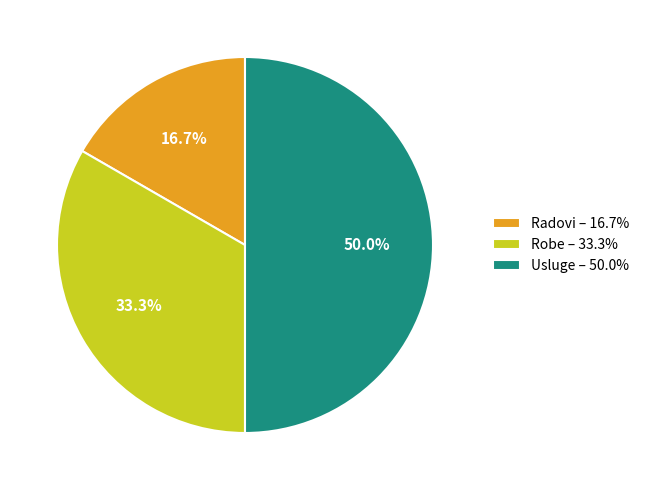

True or false: Radovi accounts for 22% of the total.

False